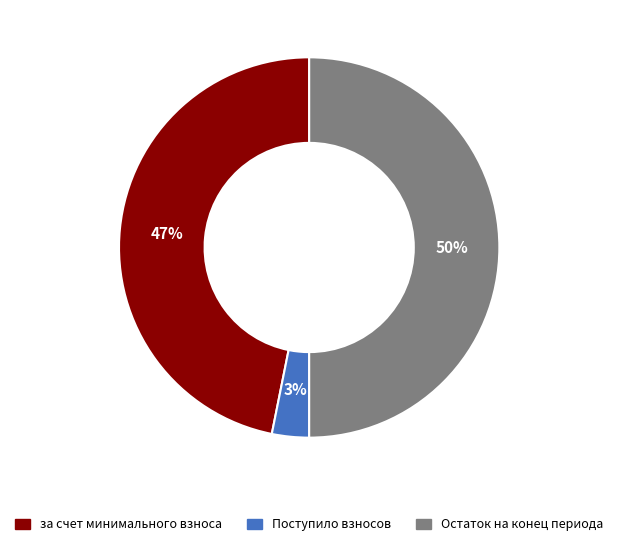

Do за счет минимального взноса and Остаток на конец периода together represent more than half of the pie?

Yes